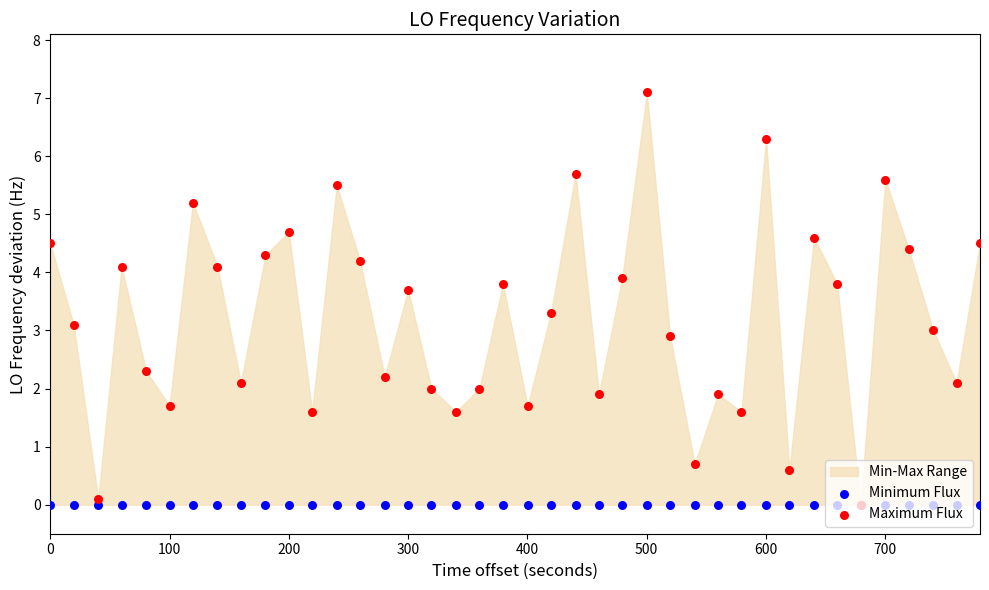

Which series contains the highest Y value?

Maximum Flux